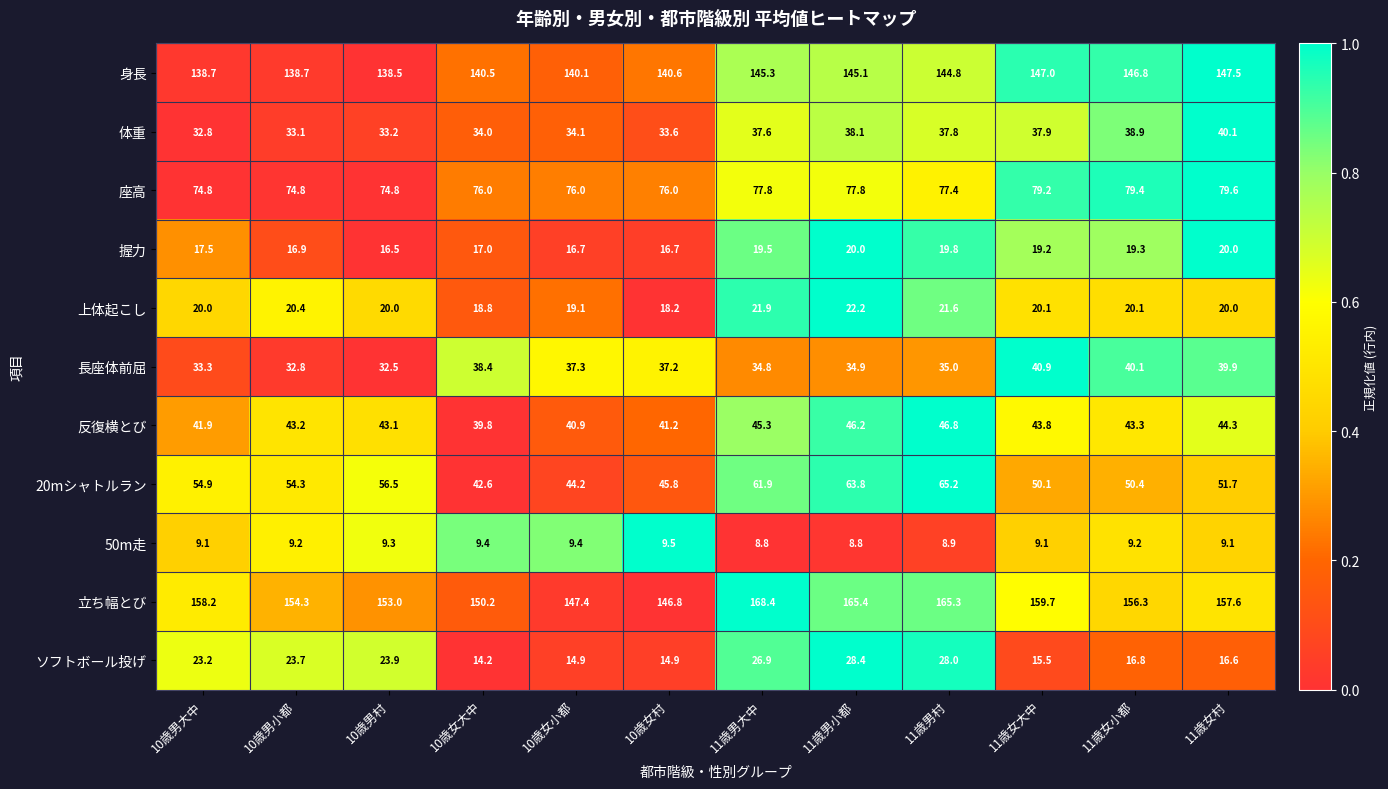

Rank the series at 10歳女大中 from lowest to highest value.

50m走, ソフトボール投げ, 握力, 上体起こし, 体重, 長座体前屈, 反復横とび, 20mシャトルラン, 座高, 身長, 立ち幅とび